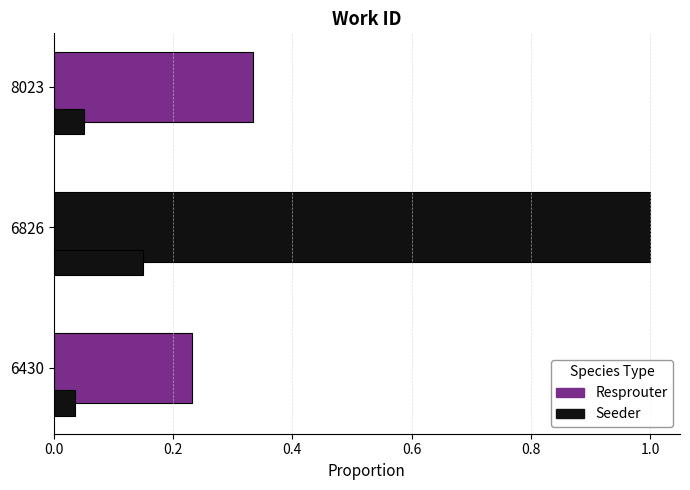

Count the number of data series in this chart.

2